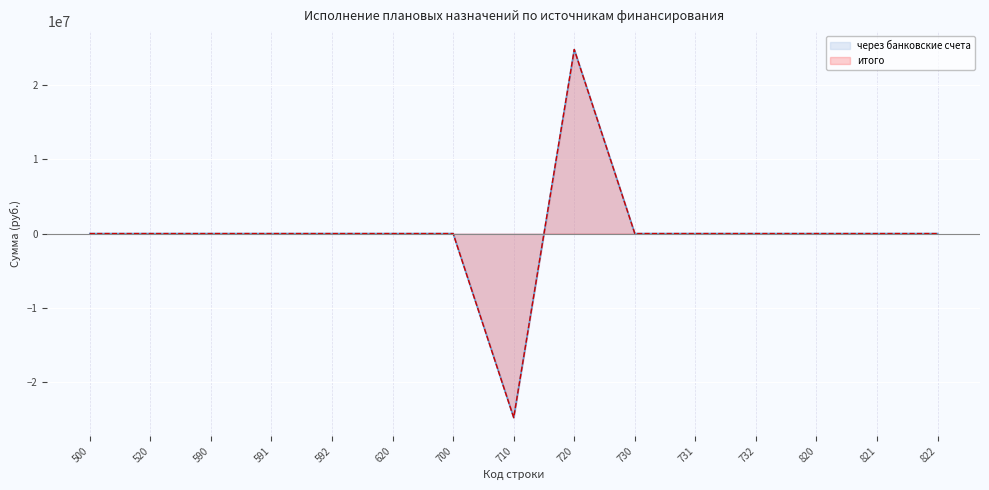

At which label does через банковские счета reach its peak?

720